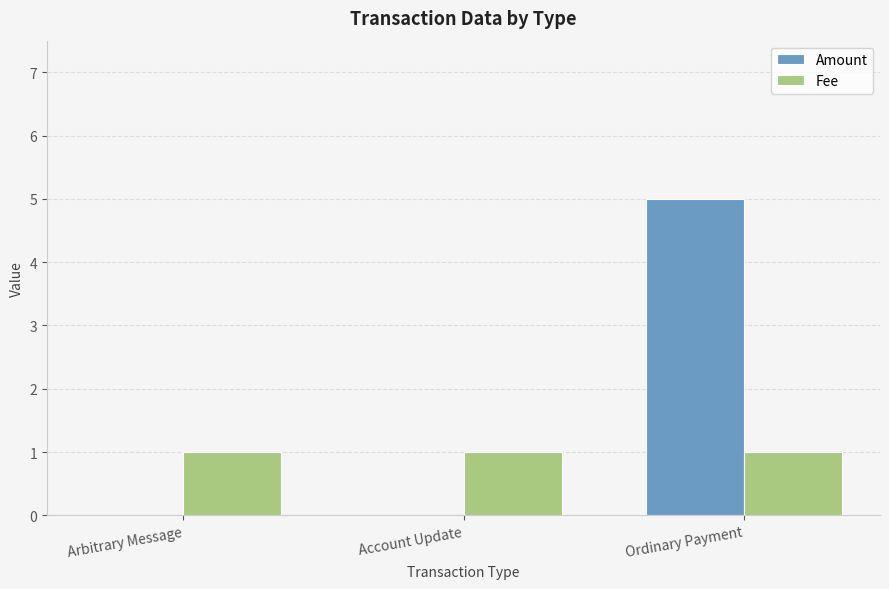

The Amount series shows -2 at Arbitrary Message. True or false?

False